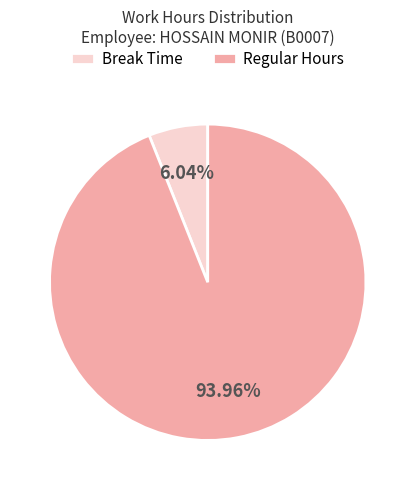

Do Break Time and Regular Hours together represent more than half of the pie?

Yes